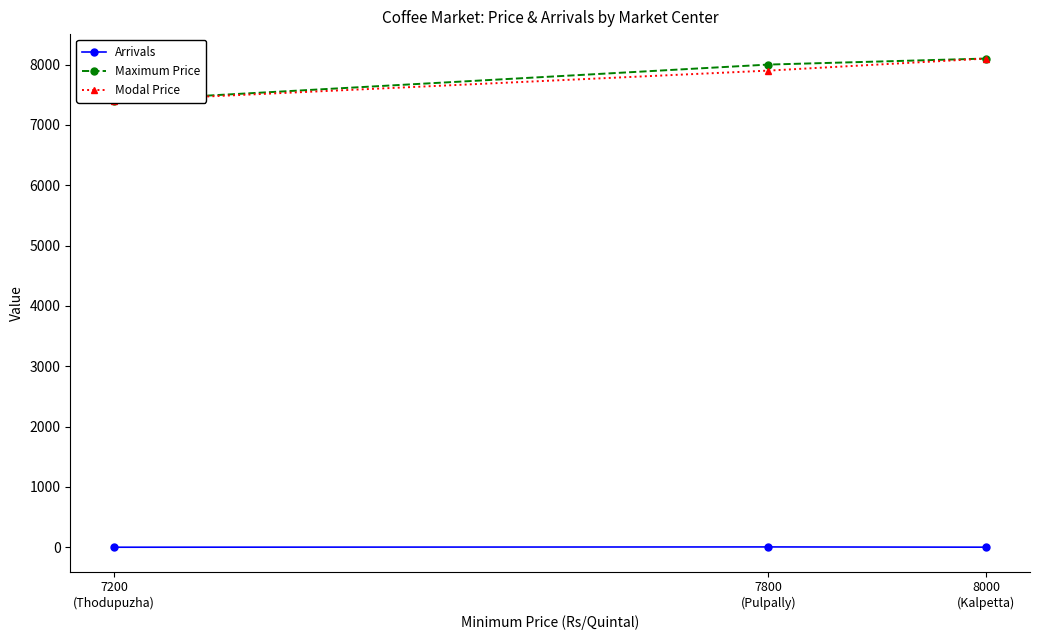

Is it true that Modal Price equals 8100.0 at 8000
(Kalpetta)?

True